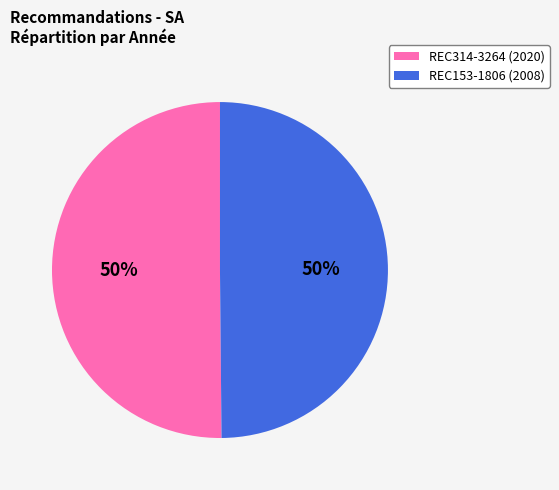

True or false: REC314-3264 accounts for 64% of the total.

False